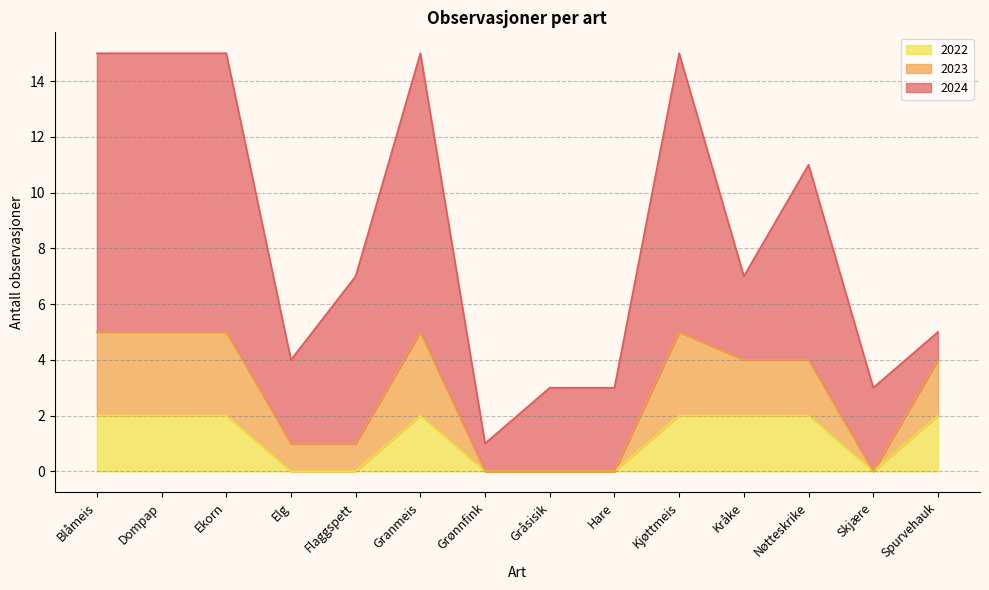

How many interior local peaks does the 2022 series have?

1